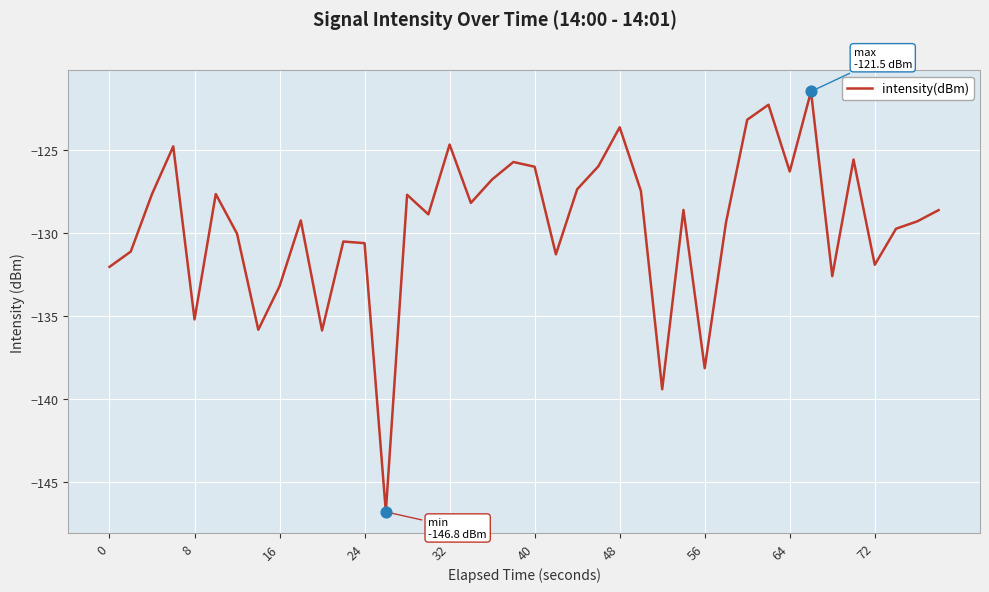

What is the smallest value displayed?

-146.8